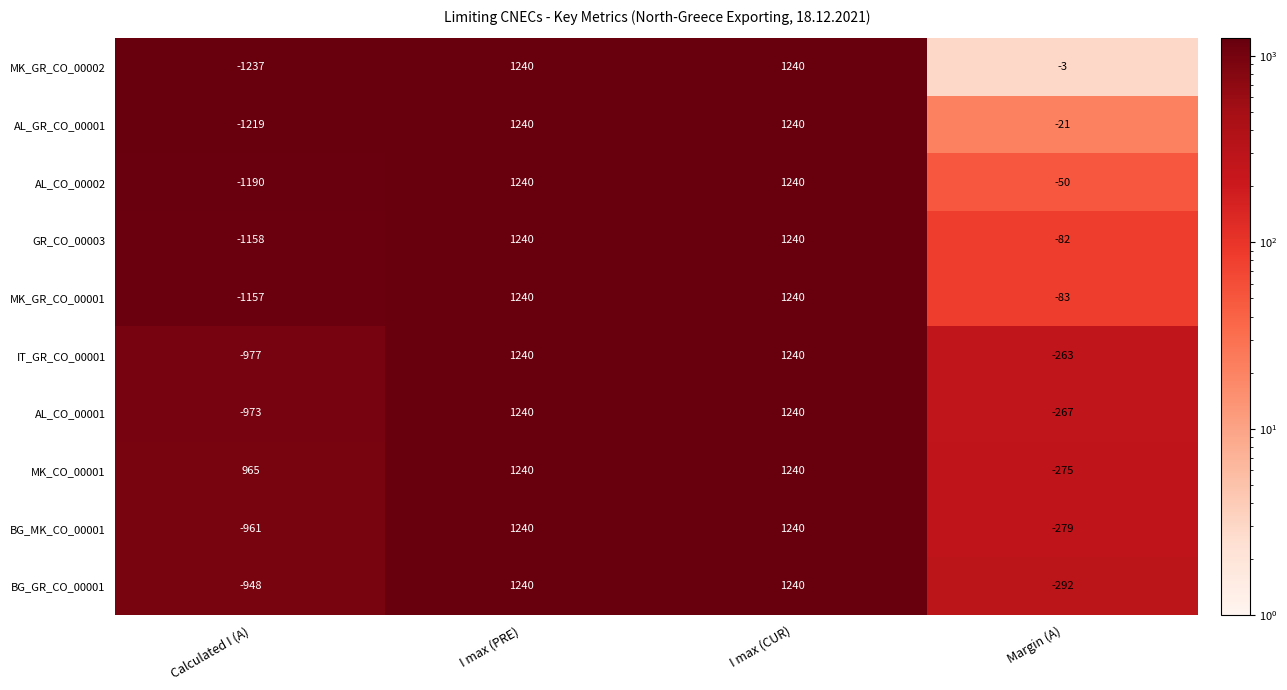

Which series has the largest total across all categories?

MK_CO_00001